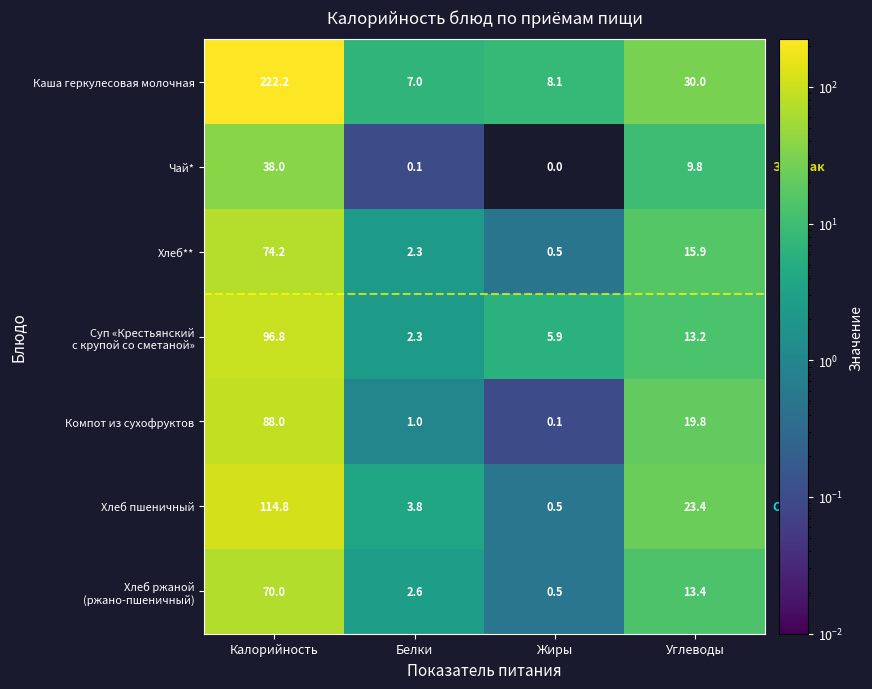

At which category does the chart reach its minimum across all series?

Жиры